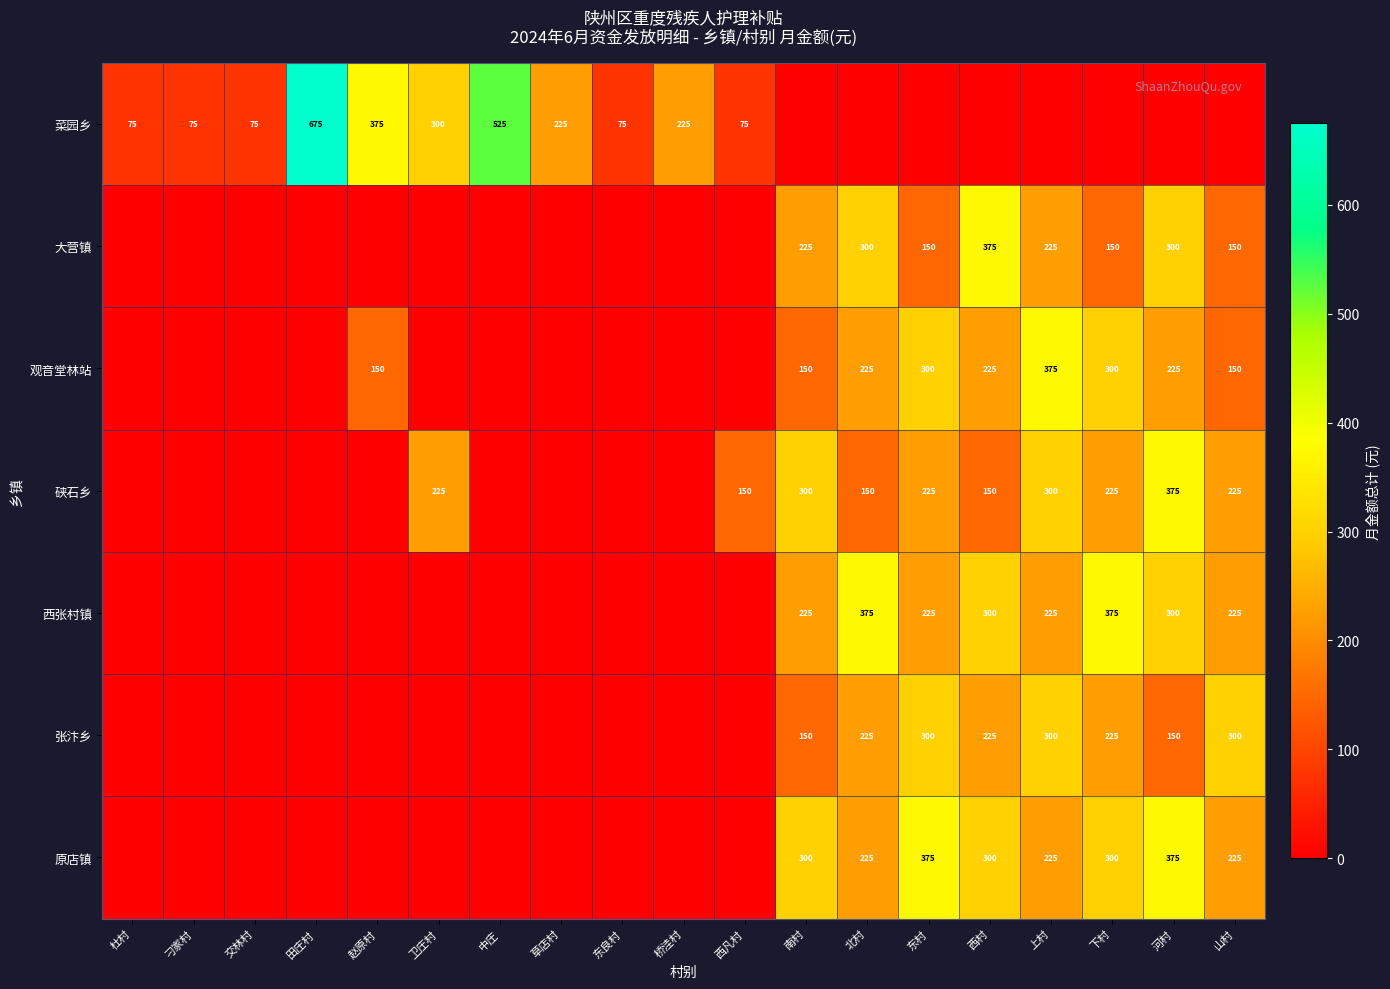

True or false: 西张村镇 has a value of 365 at 上村.

False